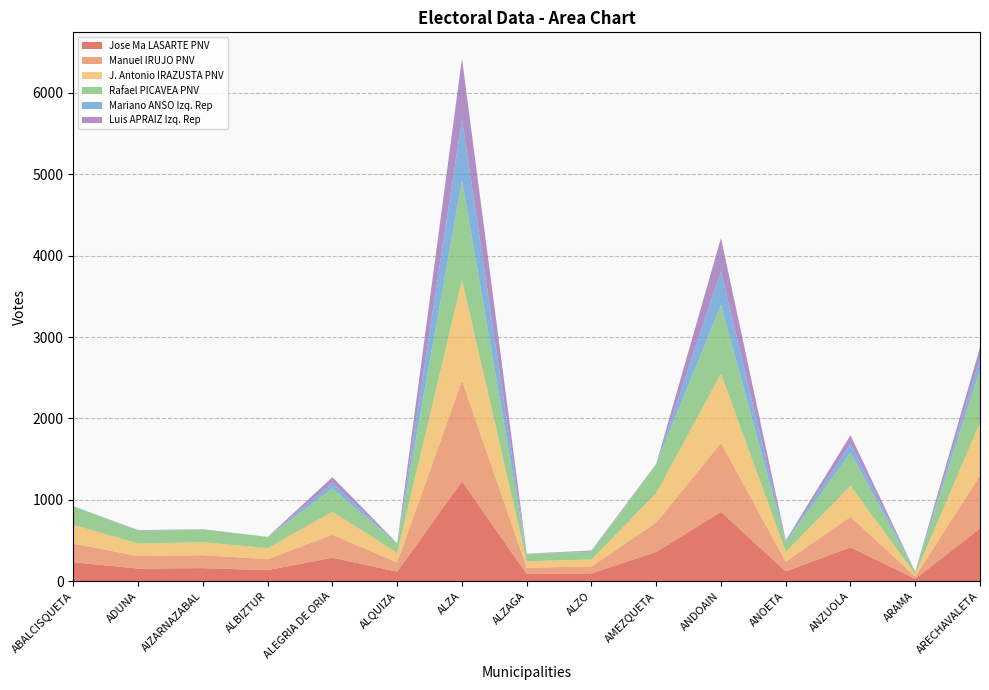

Reading left to right, what are all the values shown in this chart?

Jose Ma LASARTE PNV: ABALCISQUETA=230	ADUNA=154	AIZARNAZABAL=159	ALBIZTUR=135	ALEGRIA DE ORIA=287	ALQUIZA=115	ALZA=1228	ALZAGA=87	ALZO=95	AMEZQUETA=359	ANDOAIN=850	ANOETA=120	ANZUOLA=415	ARAMA=28	ARECHAVALETA=647
Manuel IRUJO PNV: ABALCISQUETA=230	ADUNA=154	AIZARNAZABAL=159	ALBIZTUR=135	ALEGRIA DE ORIA=282	ALQUIZA=115	ALZA=1238	ALZAGA=78	ALZO=85	AMEZQUETA=360	ANDOAIN=849	ANOETA=120	ANZUOLA=376	ARAMA=28	ARECHAVALETA=651
J. Antonio IRAZUSTA PNV: ABALCISQUETA=230	ADUNA=154	AIZARNAZABAL=159	ALBIZTUR=135	ALEGRIA DE ORIA=282	ALQUIZA=115	ALZA=1234	ALZAGA=78	ALZO=85	AMEZQUETA=360	ANDOAIN=849	ANOETA=120	ANZUOLA=379	ARAMA=28	ARECHAVALETA=648
Rafael PICAVEA PNV: ABALCISQUETA=230	ADUNA=154	AIZARNAZABAL=159	ALBIZTUR=136	ALEGRIA DE ORIA=286	ALQUIZA=115	ALZA=1223	ALZAGA=87	ALZO=95	AMEZQUETA=360	ANDOAIN=846	ANOETA=120	ANZUOLA=408	ARAMA=28	ARECHAVALETA=650
Mariano ANSO Izq. Rep: ABALCISQUETA=0	ADUNA=5	AIZARNAZABAL=1	ALBIZTUR=1	ALEGRIA DE ORIA=70	ALQUIZA=2	ALZA=751	ALZAGA=3	ALZO=8	AMEZQUETA=1	ANDOAIN=412	ANOETA=10	ANZUOLA=109	ARAMA=1	ARECHAVALETA=138
Luis APRAIZ Izq. Rep: ABALCISQUETA=0	ADUNA=5	AIZARNAZABAL=1	ALBIZTUR=1	ALEGRIA DE ORIA=70	ALQUIZA=2	ALZA=750	ALZAGA=3	ALZO=8	AMEZQUETA=1	ANDOAIN=412	ANOETA=10	ANZUOLA=105	ARAMA=1	ARECHAVALETA=138